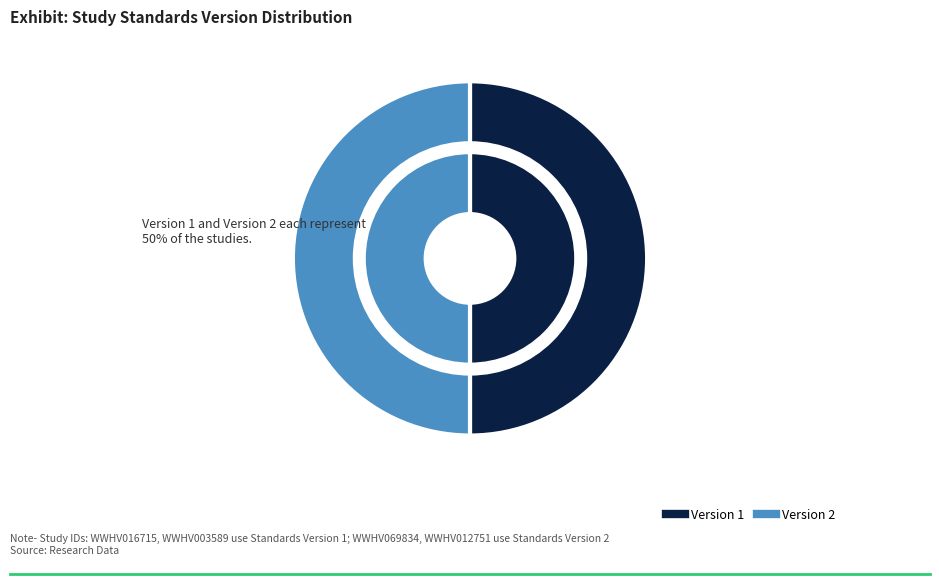

Between WWHV003589 and WWHV069834, which is larger?

WWHV069834